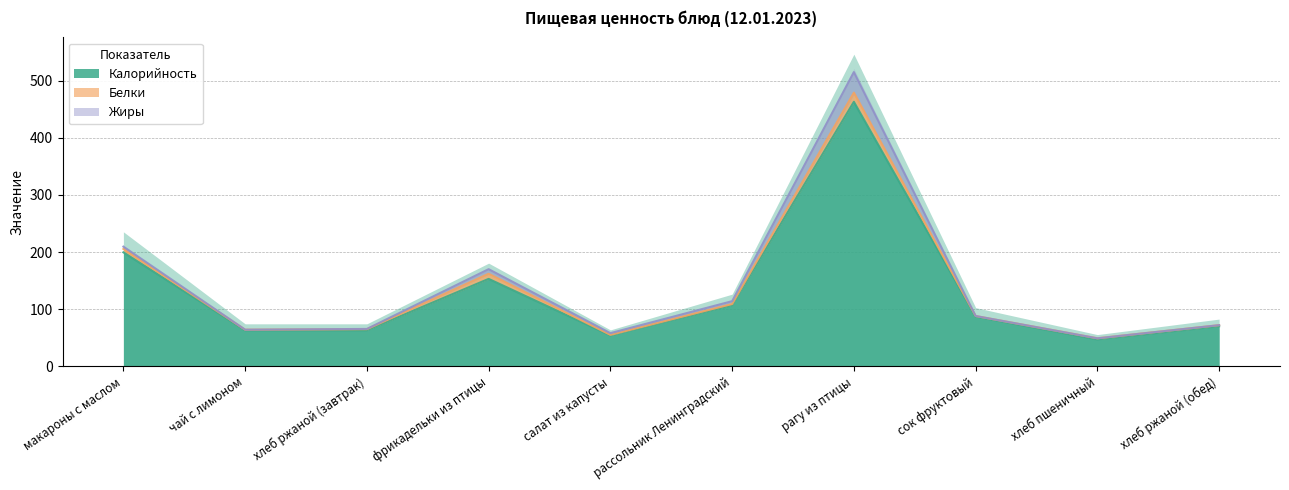

Does the chart have visible grid lines?

Yes